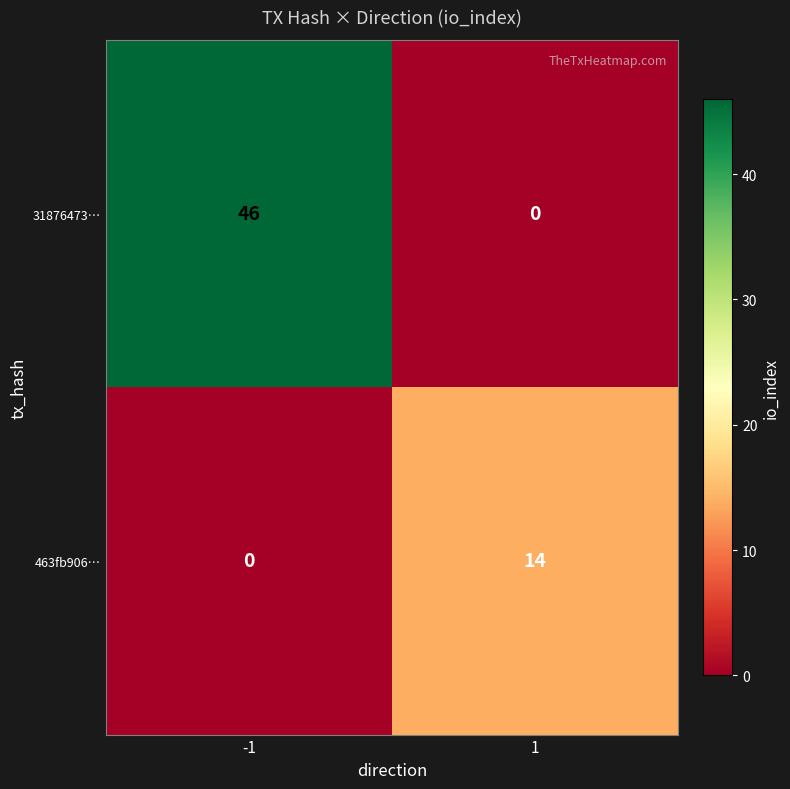

Read the 463fb906… value at 1, to the nearest 10.

10